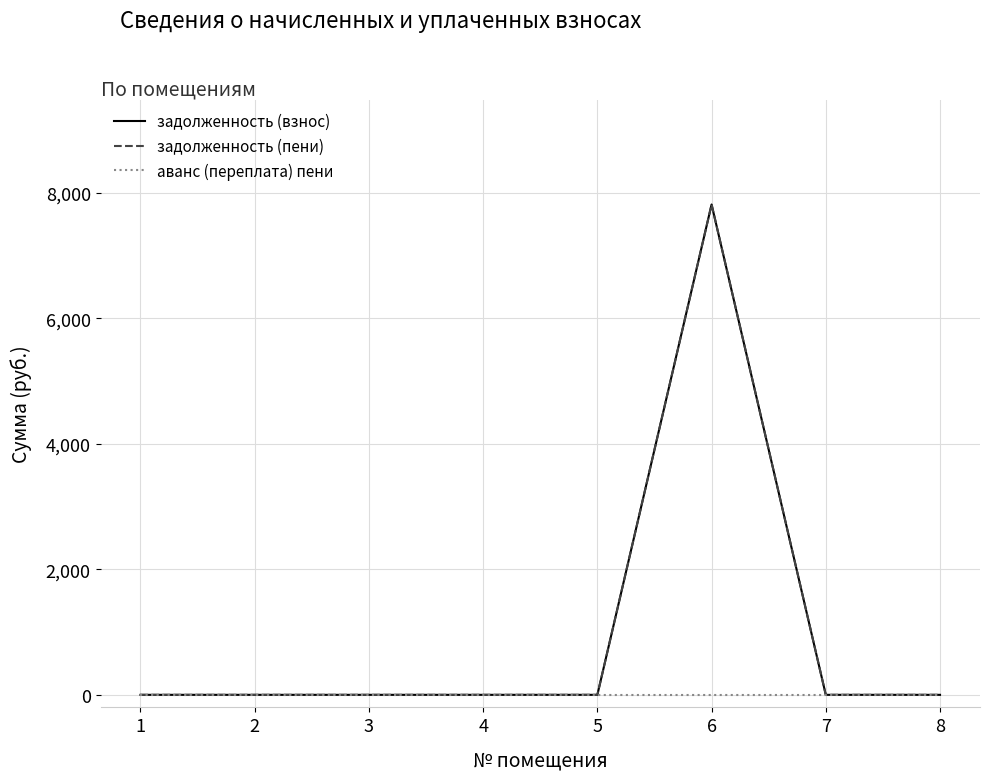

Reading left to right, transcribe all the data shown in this chart.

задолженность (взнос): 0.0	0.0	0.0	0.0	0.0	7814.5	0.0	0.0
задолженность (пени): 0.0	0.0	0.0	0.0	0.0	7814.5	0.0	0.0
аванс (переплата) пени: 0.0	0.0	0.0	0.0	0.0	0.0	0.0	0.0